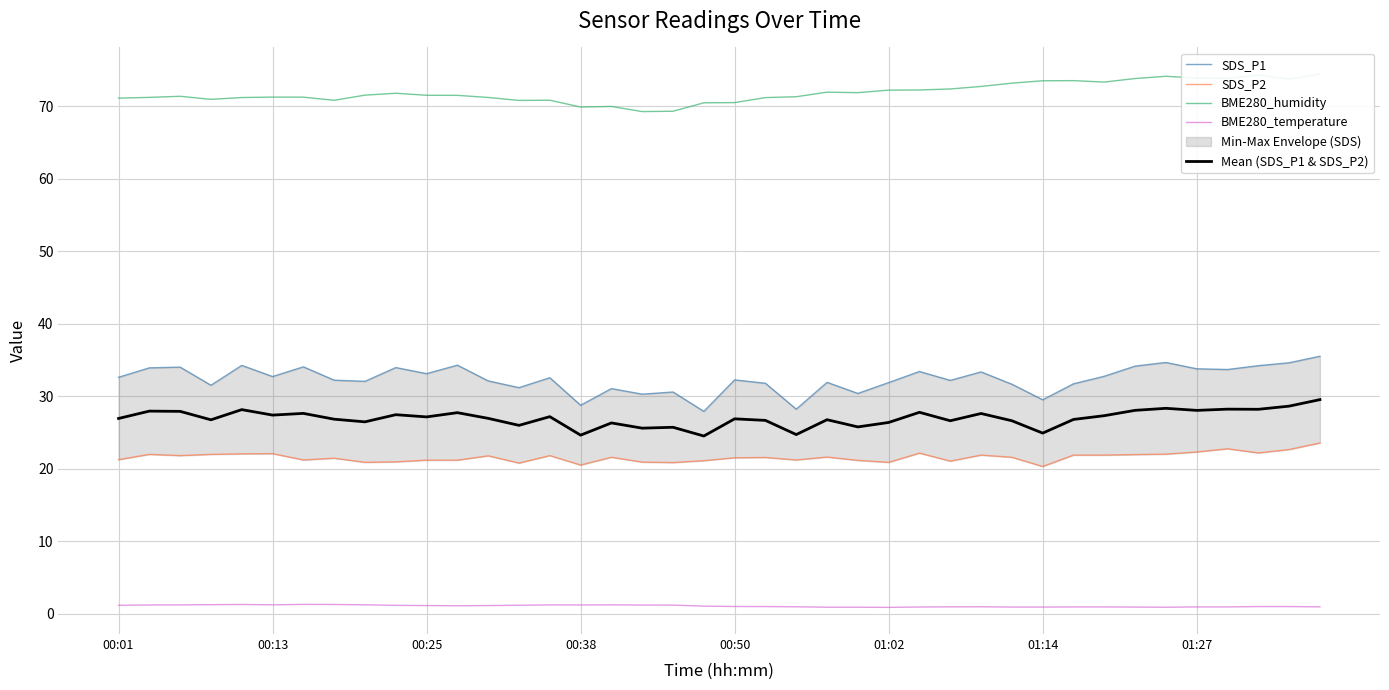

Is it true that SDS_P1 equals 32.1 at 12?

True